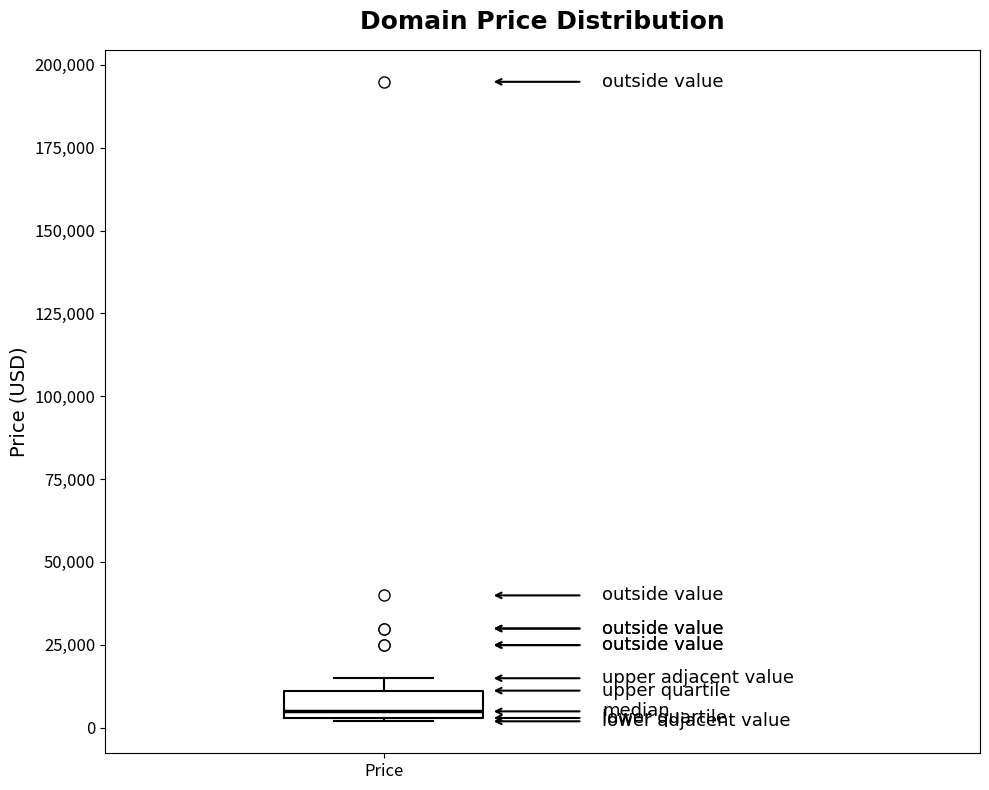

Read this box plot against the y-axis: the position of the median line, the range covered by the box, and the ends of both whiskers. The values are not printed on the chart, so give them approximately, as read against the axis.

median 5000 (just above the box's lower edge), box 5000 to 10000, whiskers 0 to 15000